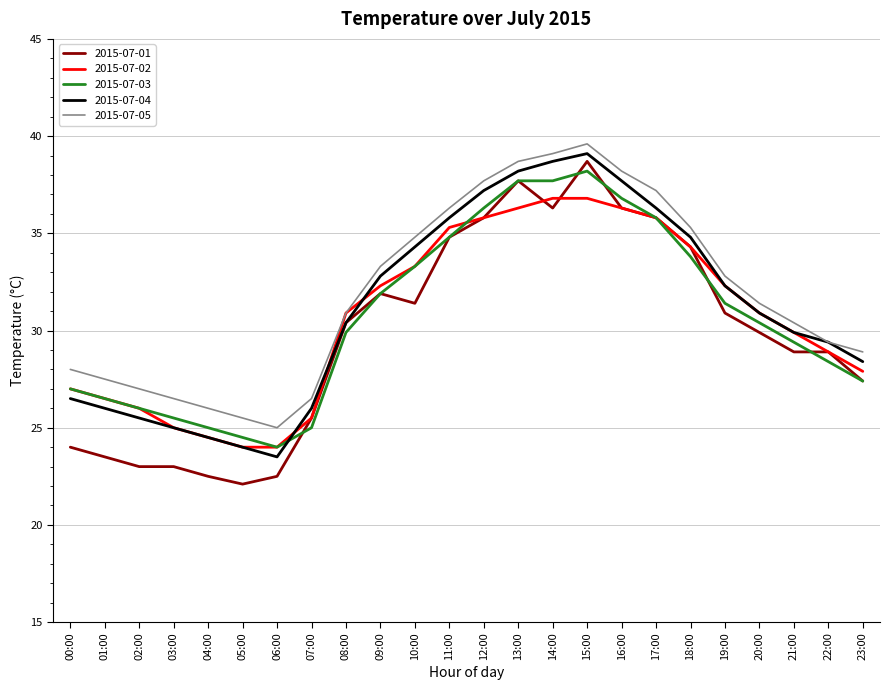

What is the spread (max minus min) of values at 05:00?

3.4